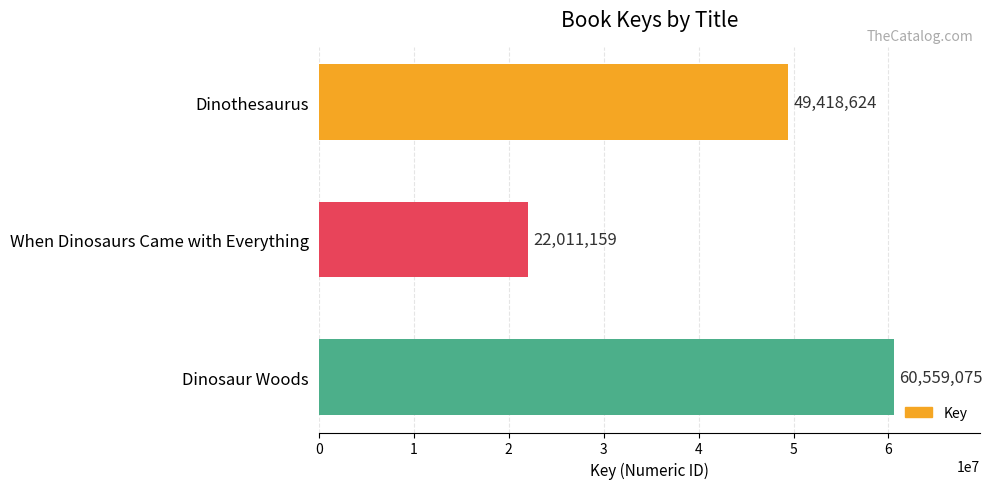

Rank the categories by value from lowest to highest.

When Dinosaurs Came with Everything, Dinothesaurus, Dinosaur Woods